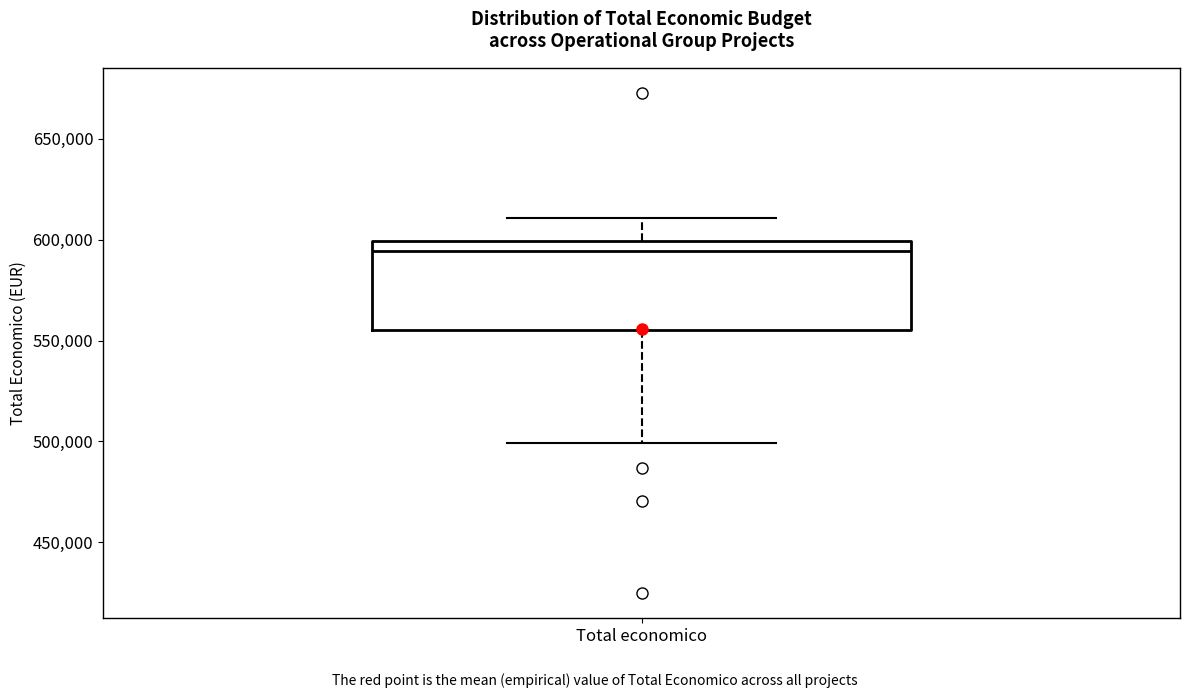

Where is the upper edge of the box for Total economico on the y-axis? The values are not printed on the chart, so give them approximately, as read against the axis.

600000